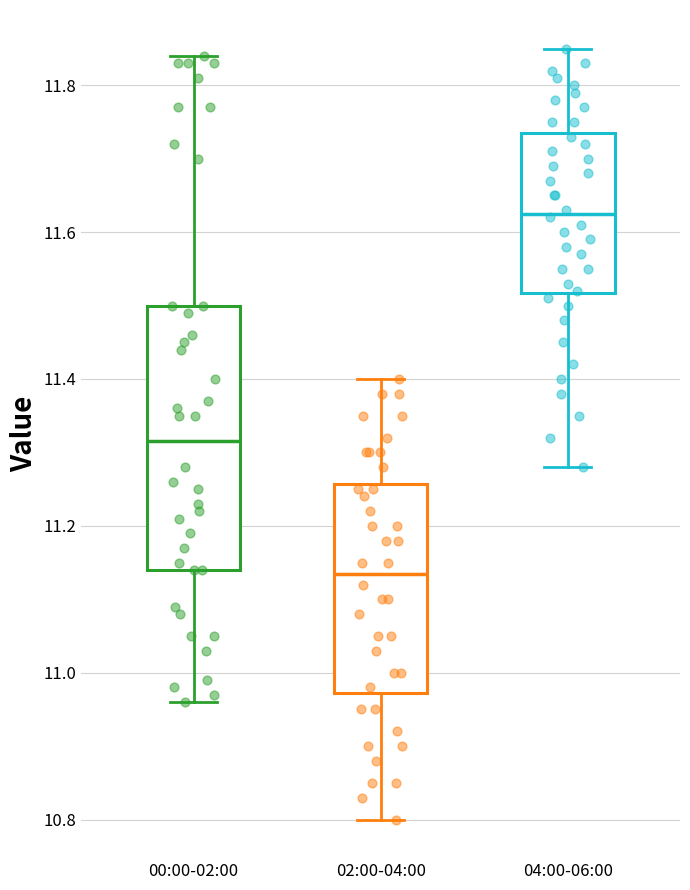

Reading left to right, read every box against the y-axis: the position of its median line, the range the box covers, and the ends of its whiskers. The values are not printed on the chart, so give them approximately, as read against the axis.

00:00-02:00: median 11.32, box 11.14 to 11.50, whiskers 10.96 to 11.84
02:00-04:00: median 11.14, box 10.98 to 11.26, whiskers 10.80 to 11.40
04:00-06:00: median 11.62, box 11.52 to 11.74, whiskers 11.28 to 11.86